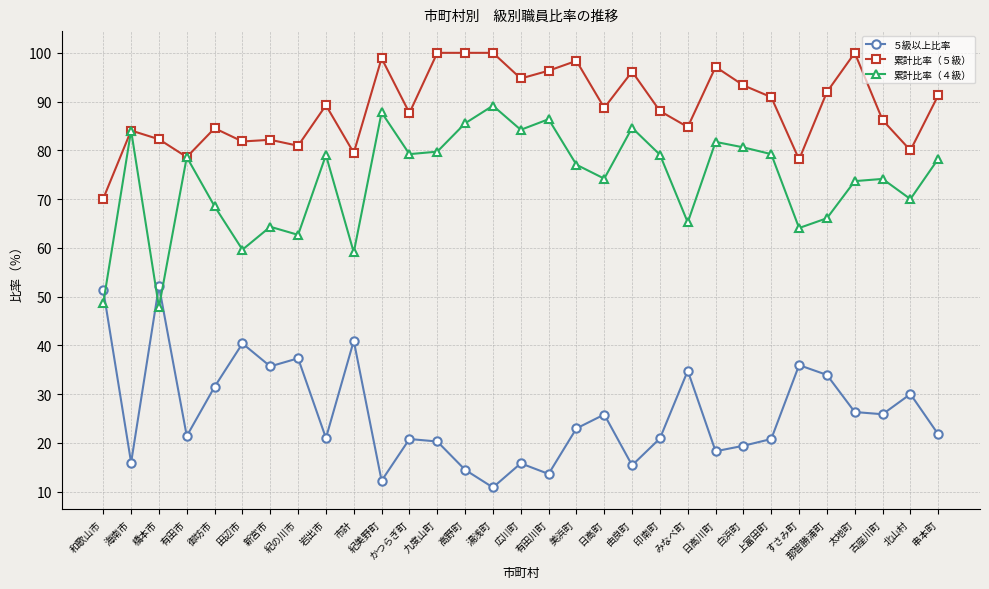

Count the number of data series in this chart.

3